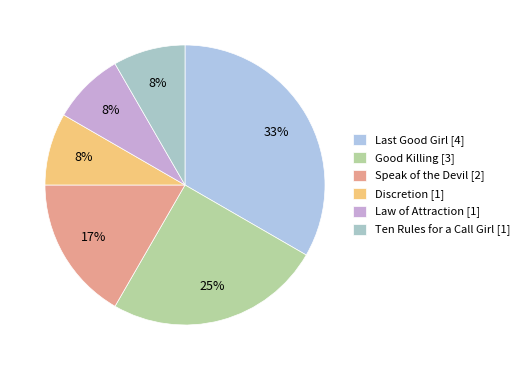

Count the number of slices in the pie.

6